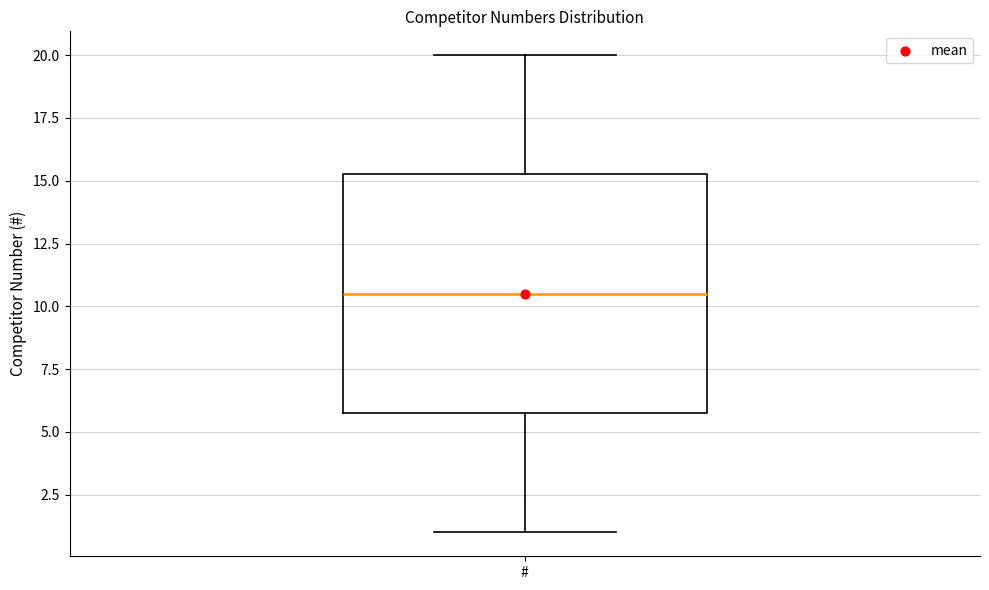

Read this box plot against the y-axis: the position of the median line, the range covered by the box, and the ends of both whiskers. The values are not printed on the chart, so give them approximately, as read against the axis.

median 10.5, box 6.0 to 15.5, whiskers 1.0 to 20.0